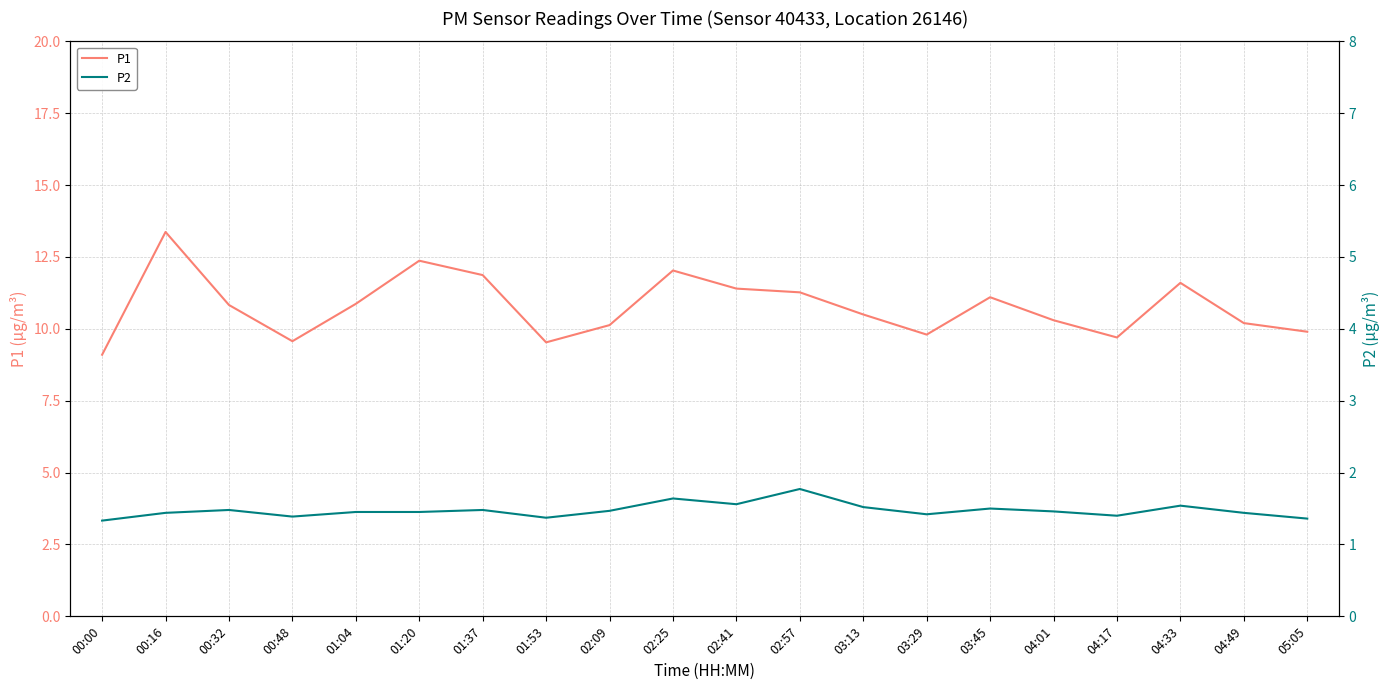

Where does the P1 series first go above 10?

00:16